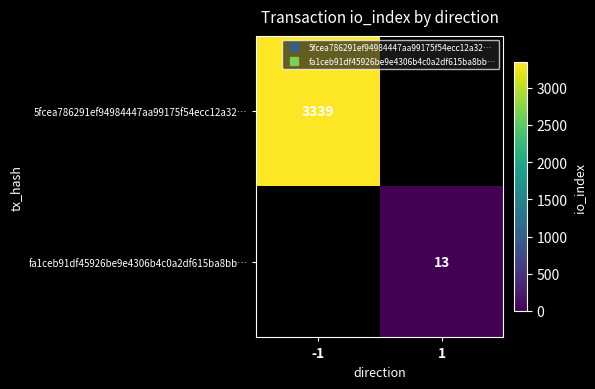

True or false: fa1ceb91df45926be9e4306b4c0a2df615ba8bb… has a value of 19.2 at 1.

False